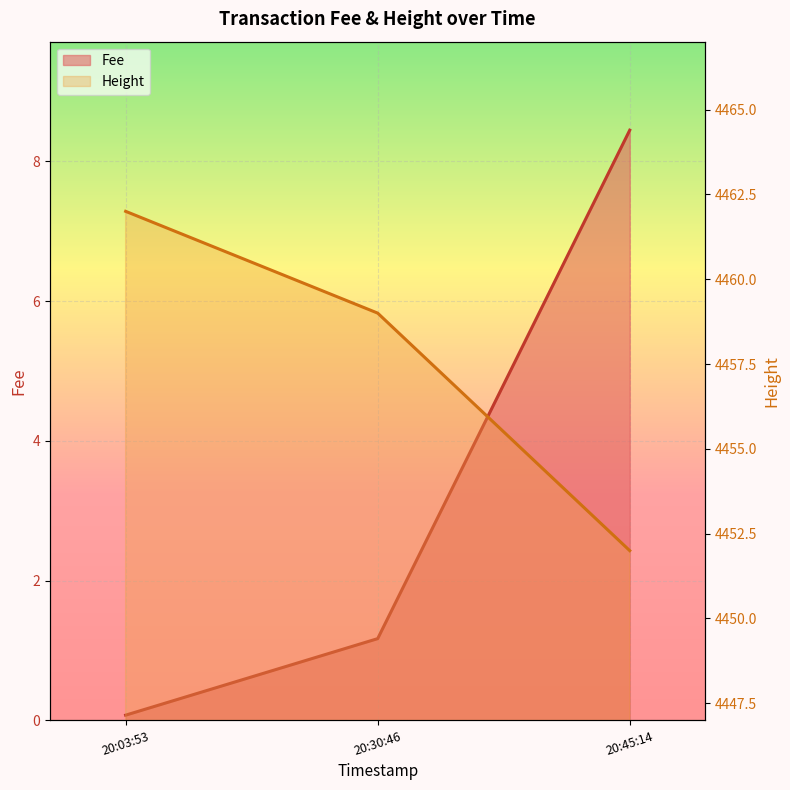

What is the difference between the second highest and minimum values in the Fee series?

1.1